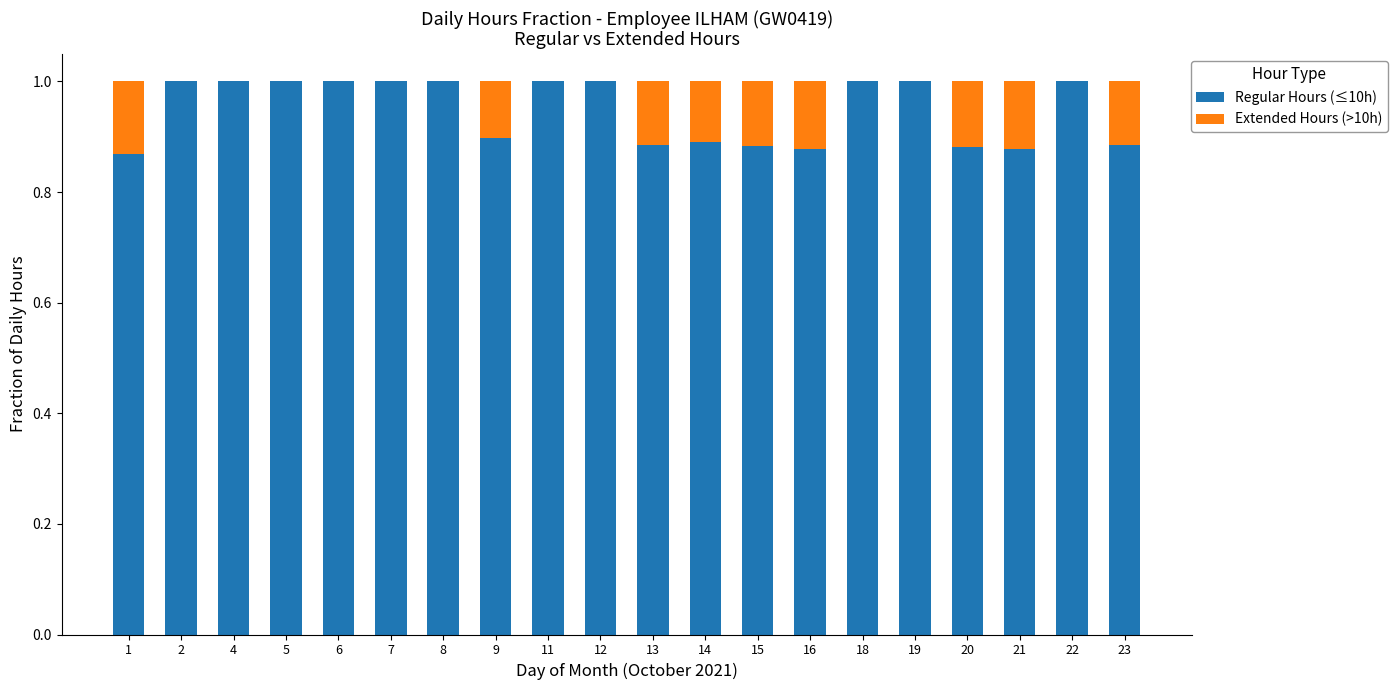

Is it true that Regular Hours (≤10h) equals 0.2 at 1?

False